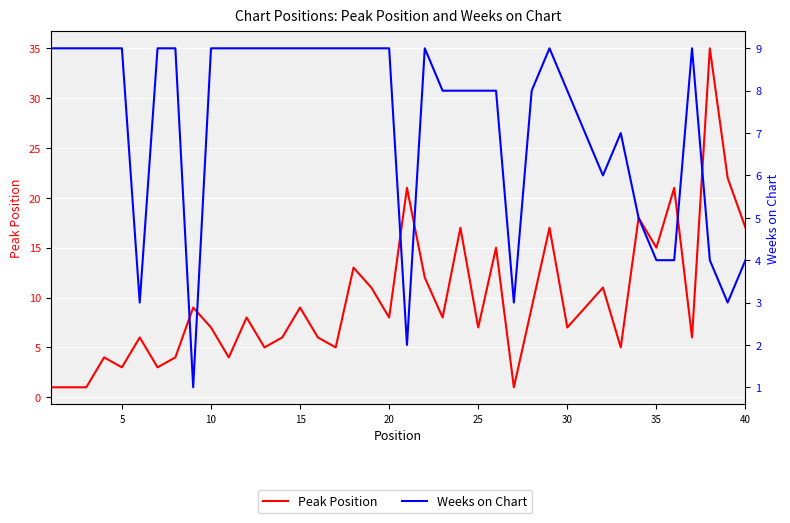

The Peak Position series shows 4 at 15. True or false?

False